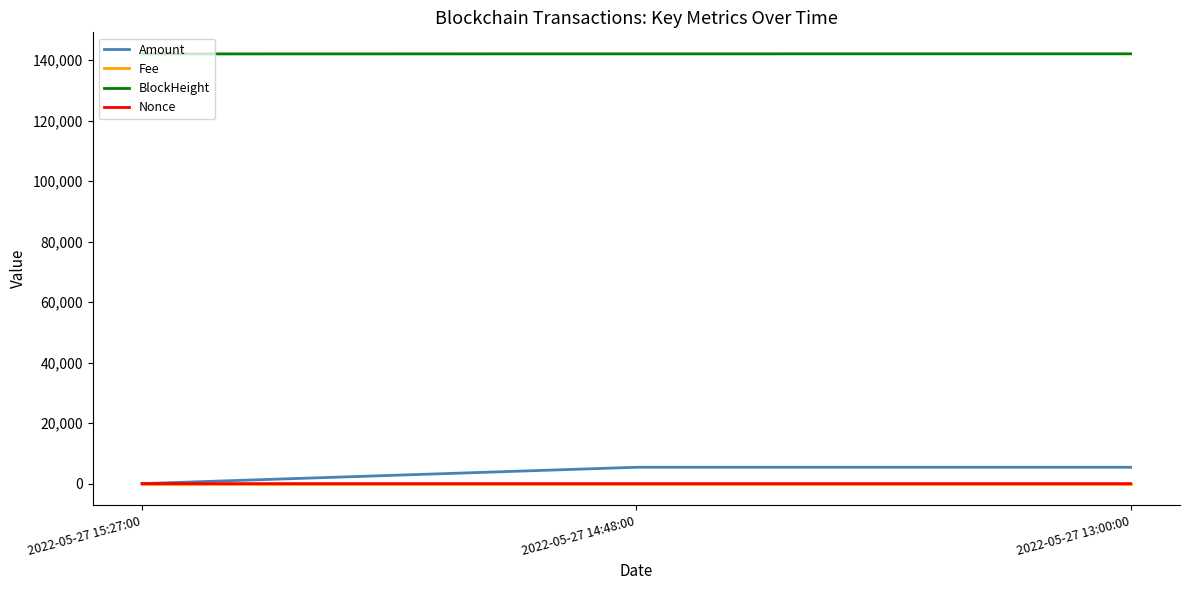

What is the greatest value displayed?

142039.0